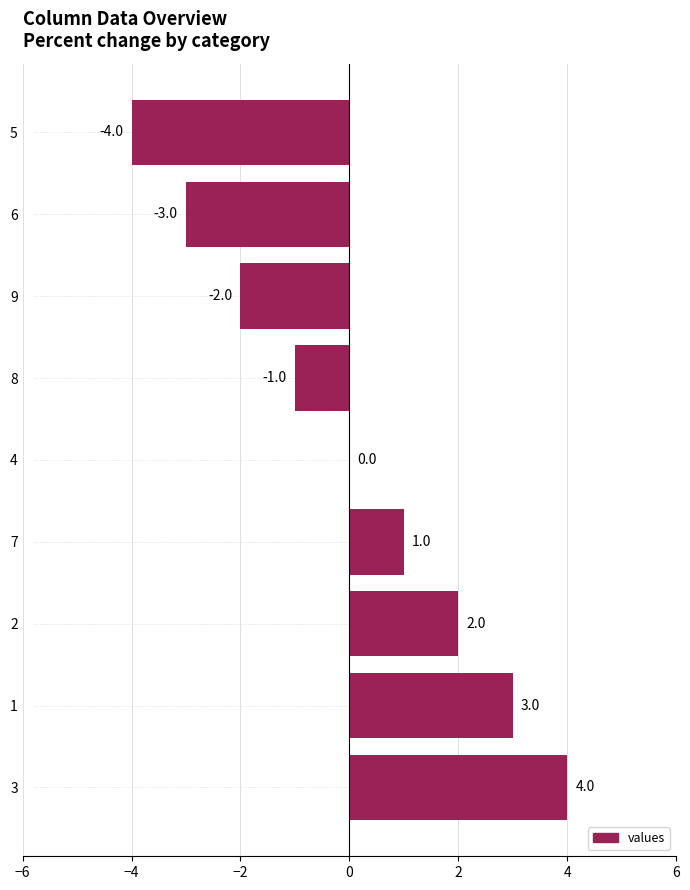

Reading bottom to top, extract all data points from this chart.

3=4	1=3	2=2	7=1	4=0	8=-1	9=-2	6=-3	5=-4